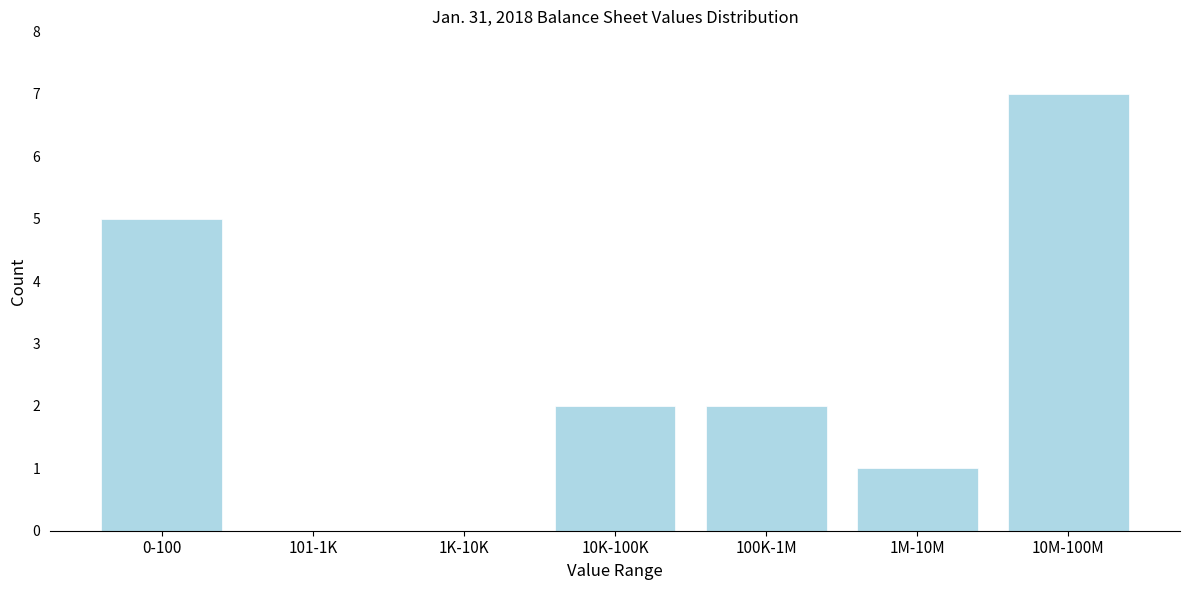

Reading left to right, list all the values displayed in this chart.

0-100=5	101-1K=0	1K-10K=0	10K-100K=2	100K-1M=2	1M-10M=1	10M-100M=7